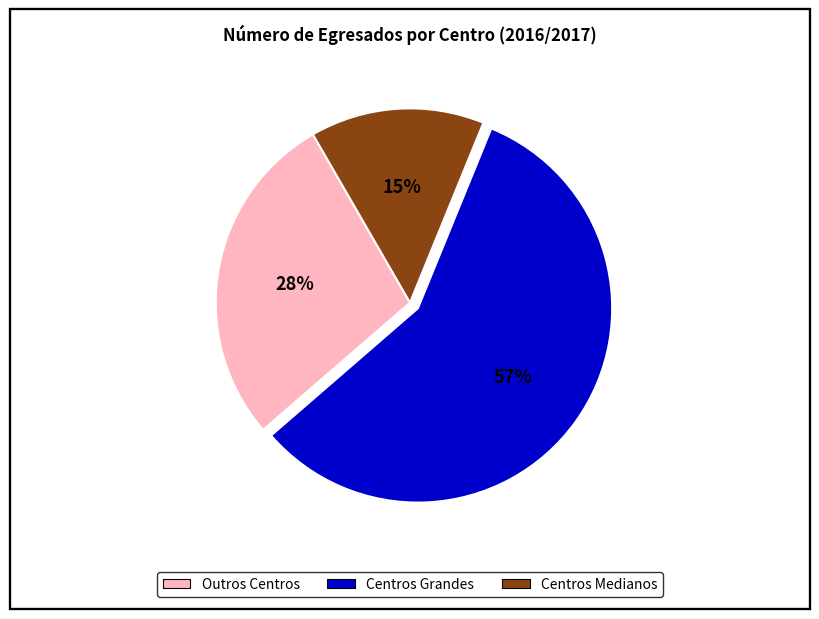

Count the number of slices in the pie.

3